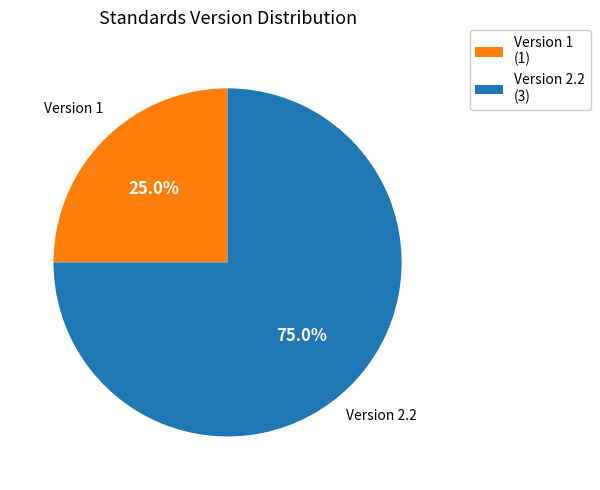

Is the sum of Version 2.2 (3) and Version 1 (1) greater than half?

Yes